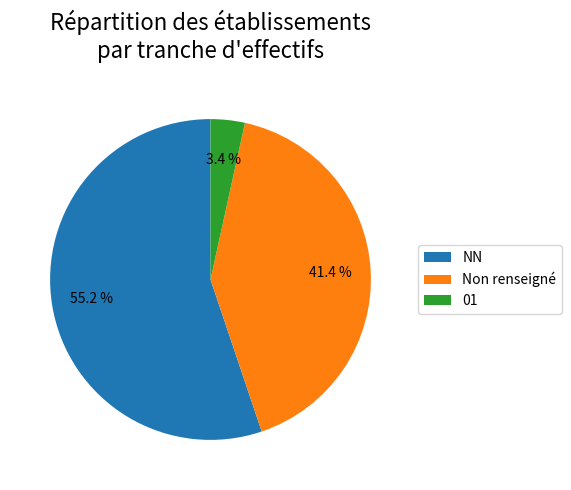

Is the sum of Non renseigné and NN greater than half?

Yes